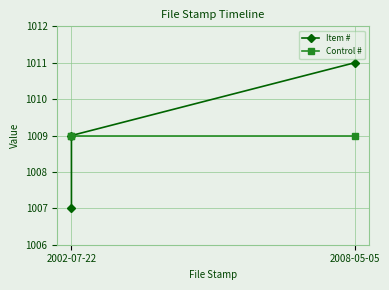

At how many categories does at least one series exceed 1009?

1